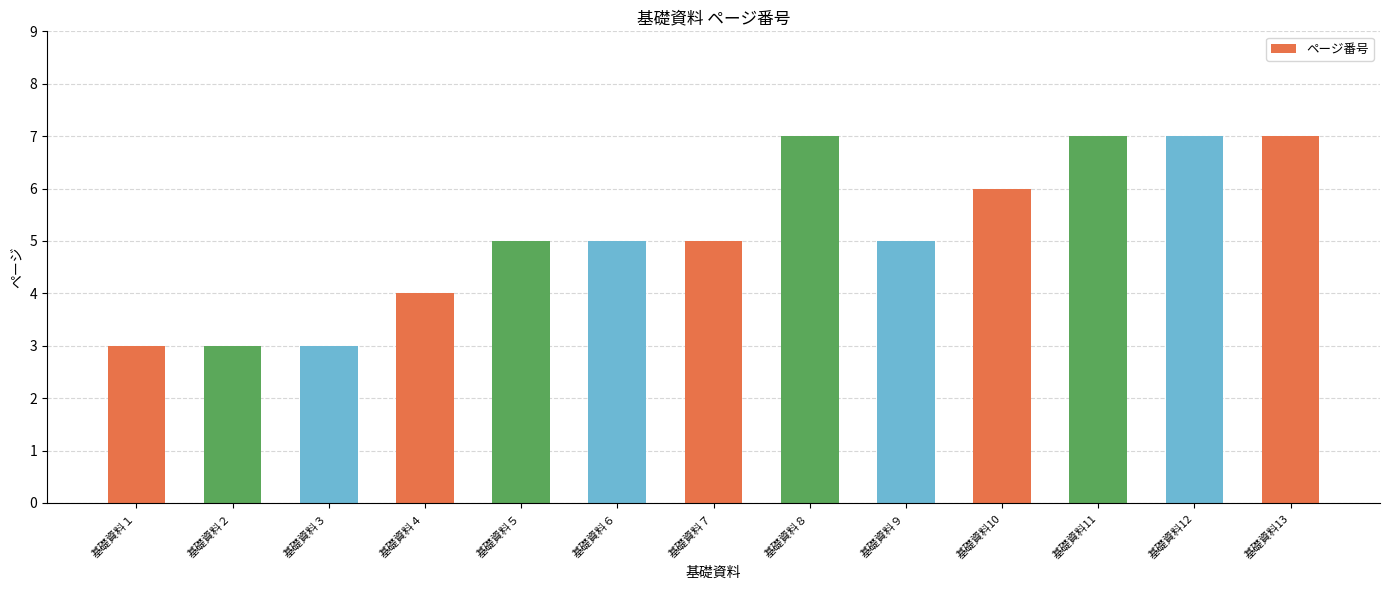

True or false: the data shows 3 at 基礎資料13.

False